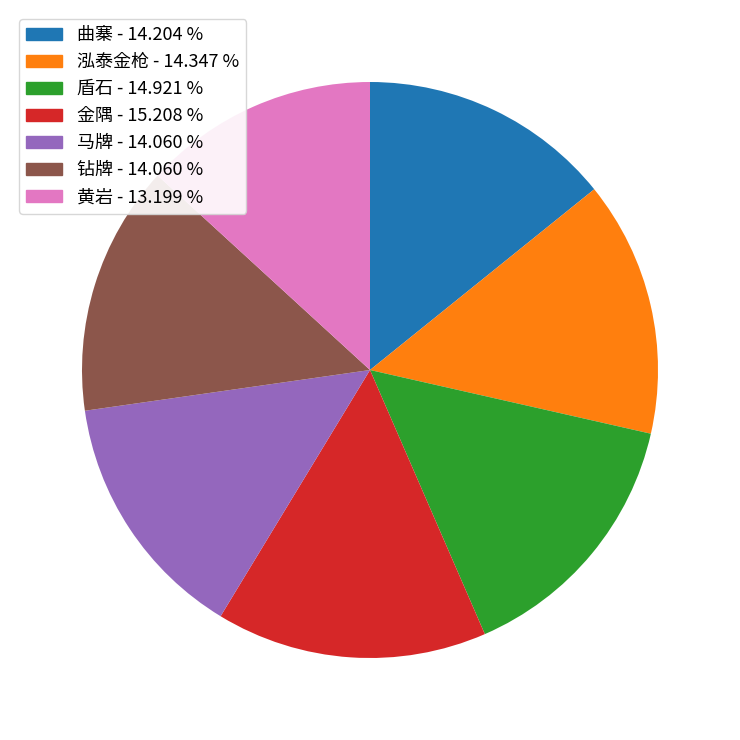

Which slice is the smallest?

黄岩